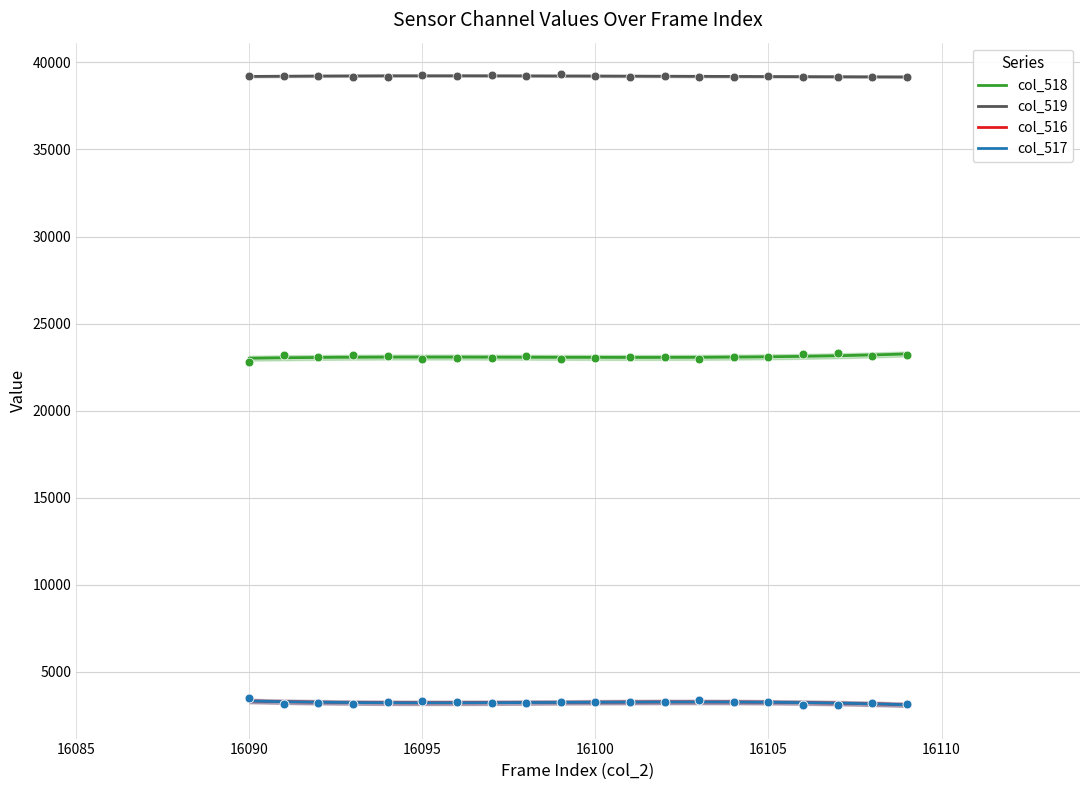

Is the value of col_517 at 16098 greater than the value of col_519 at 16090?

No